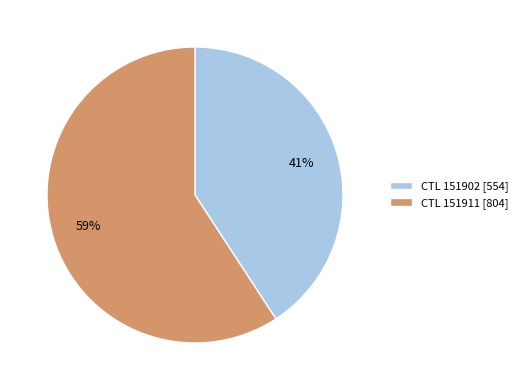

Between CTL 151902 [554] and CTL 151911 [804], which is larger?

CTL 151911 [804]